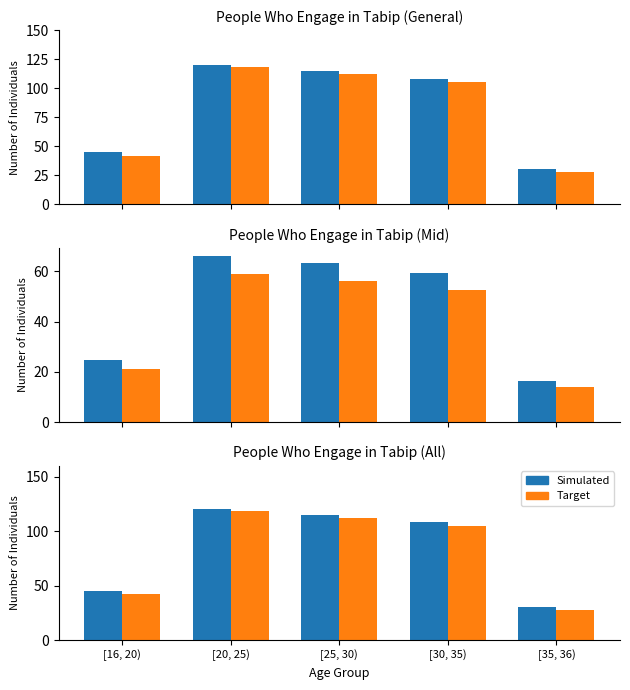

Which series has the widest spread of values?

Simulated